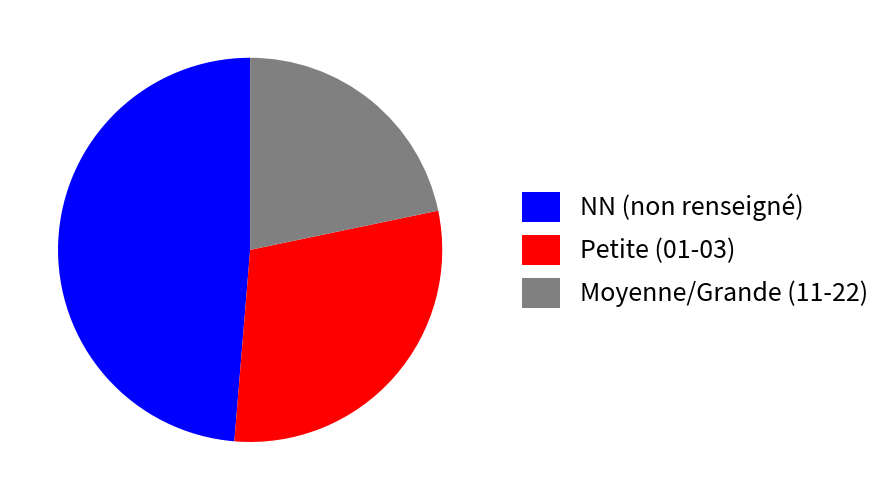

Do Moyenne/Grande (11-22) and Petite (01-03) together represent more than half of the pie?

Yes